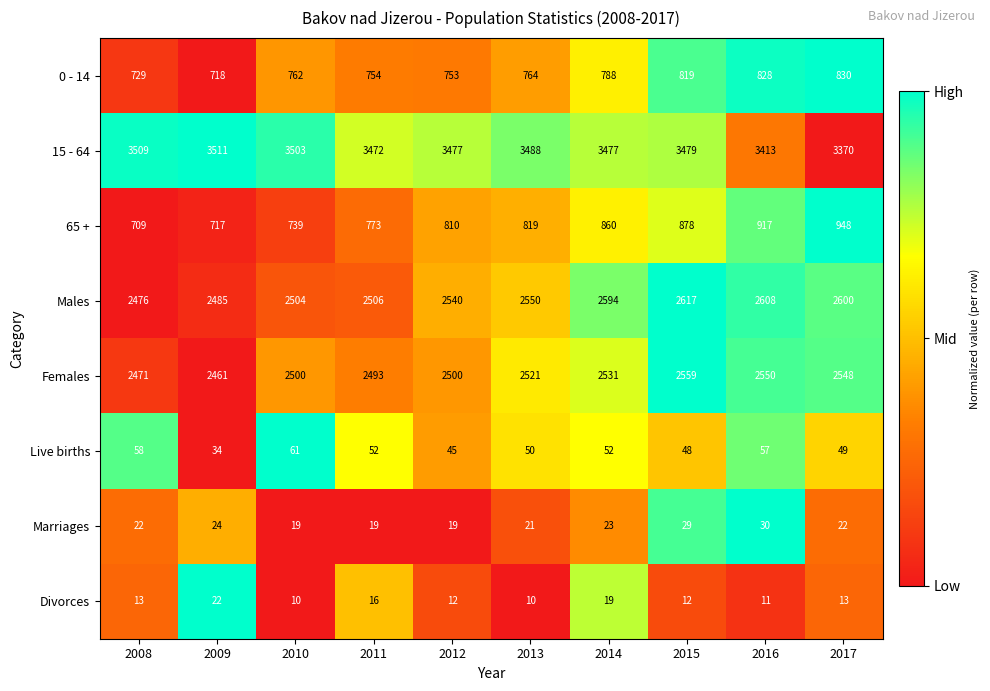

The Divorces series shows 16 at 2015. True or false?

False